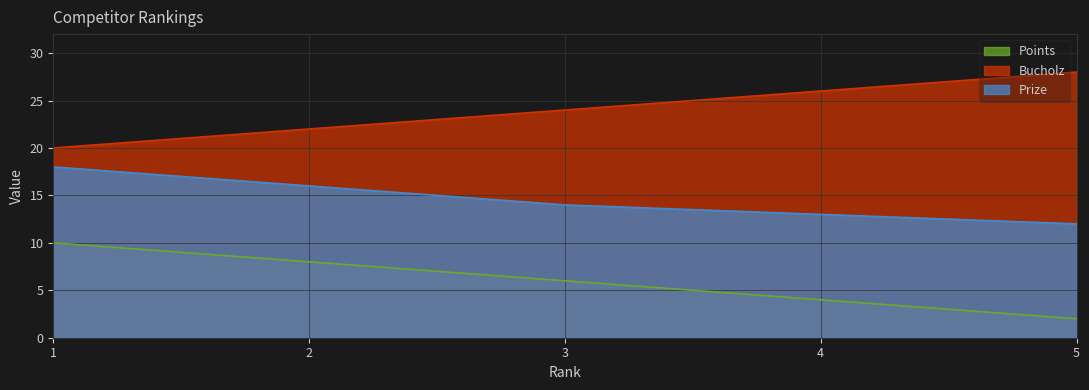

What is the value of the Points point at the 4th from the left?

4